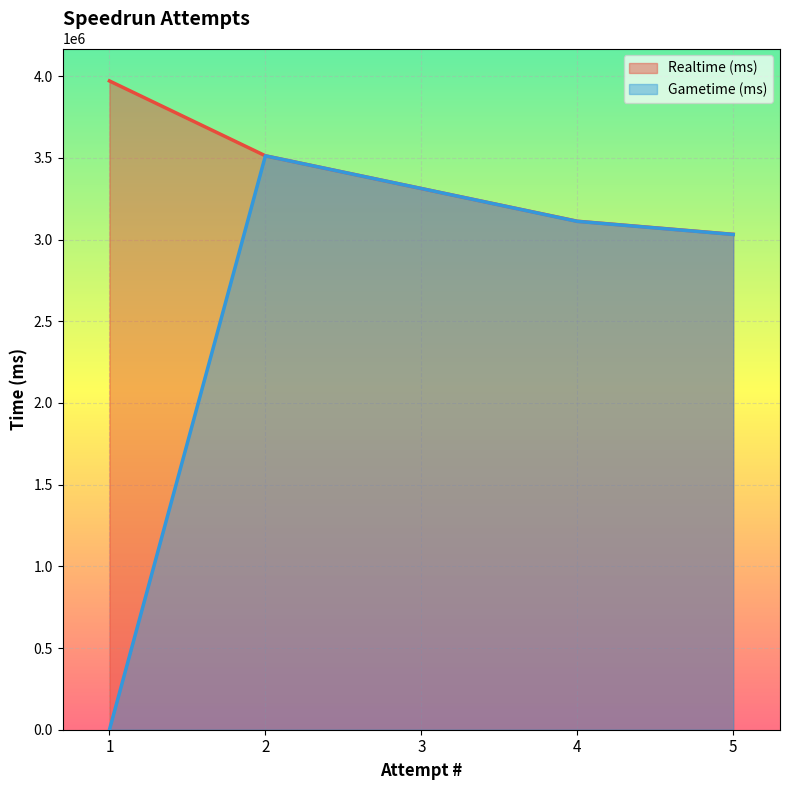

Which category has the highest value across all series?

1